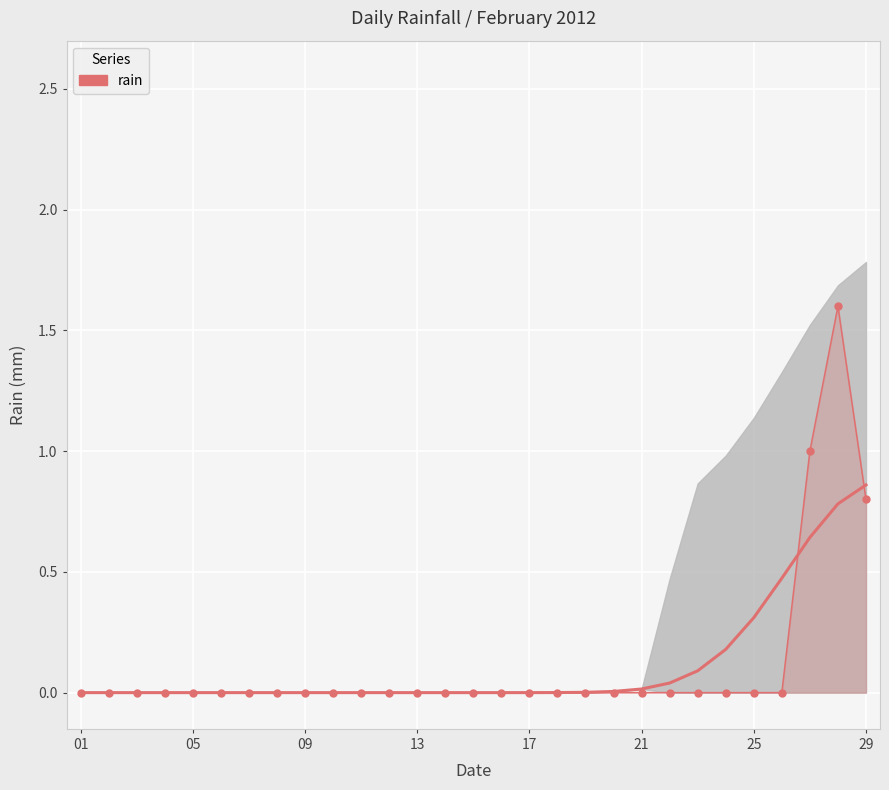

Which label corresponds to the smallest value in the chart?

01